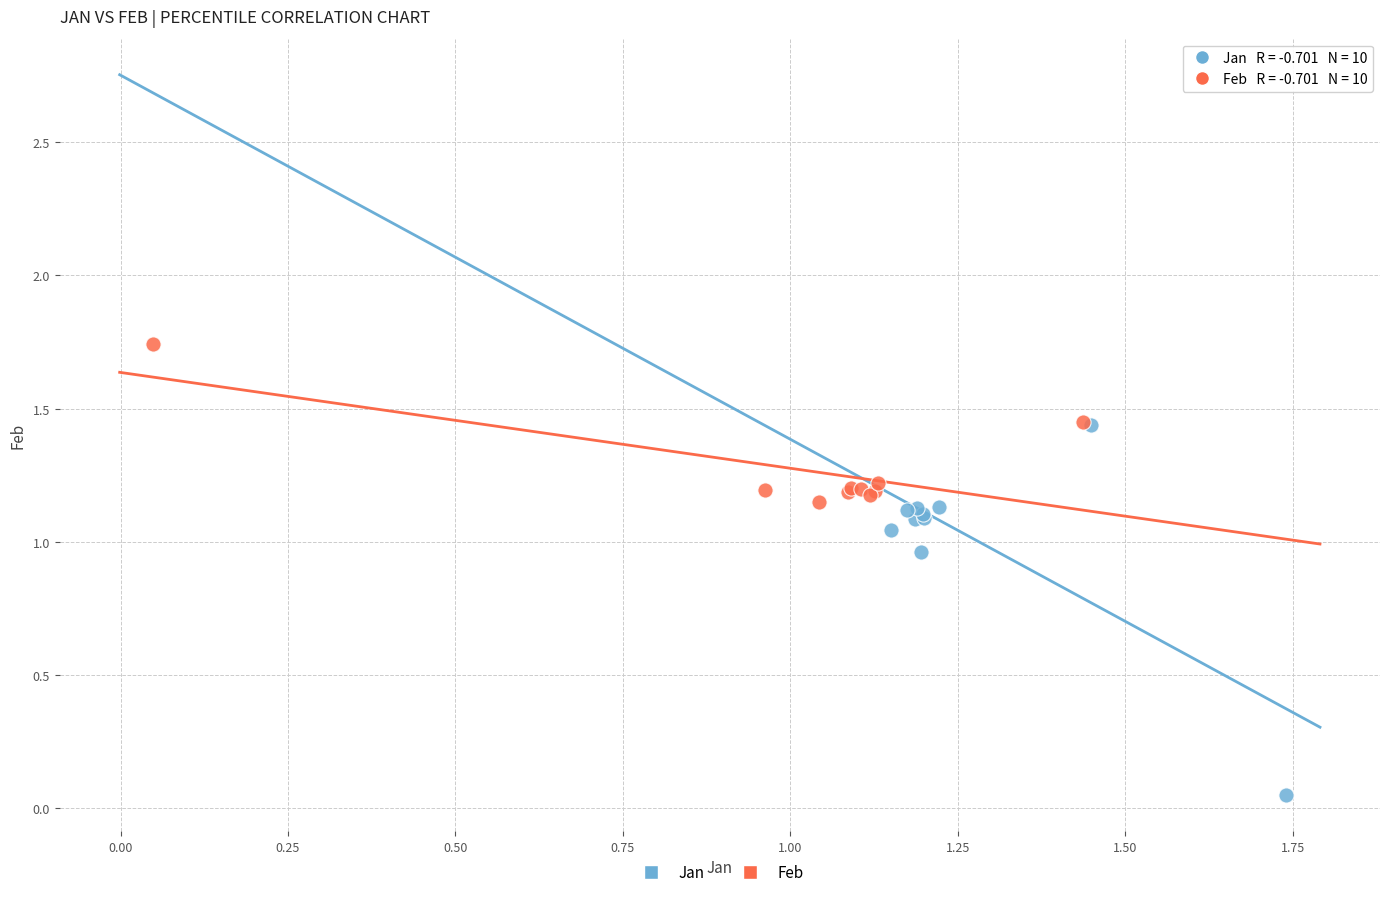

What are all the series names shown in the legend?

Jan, Feb